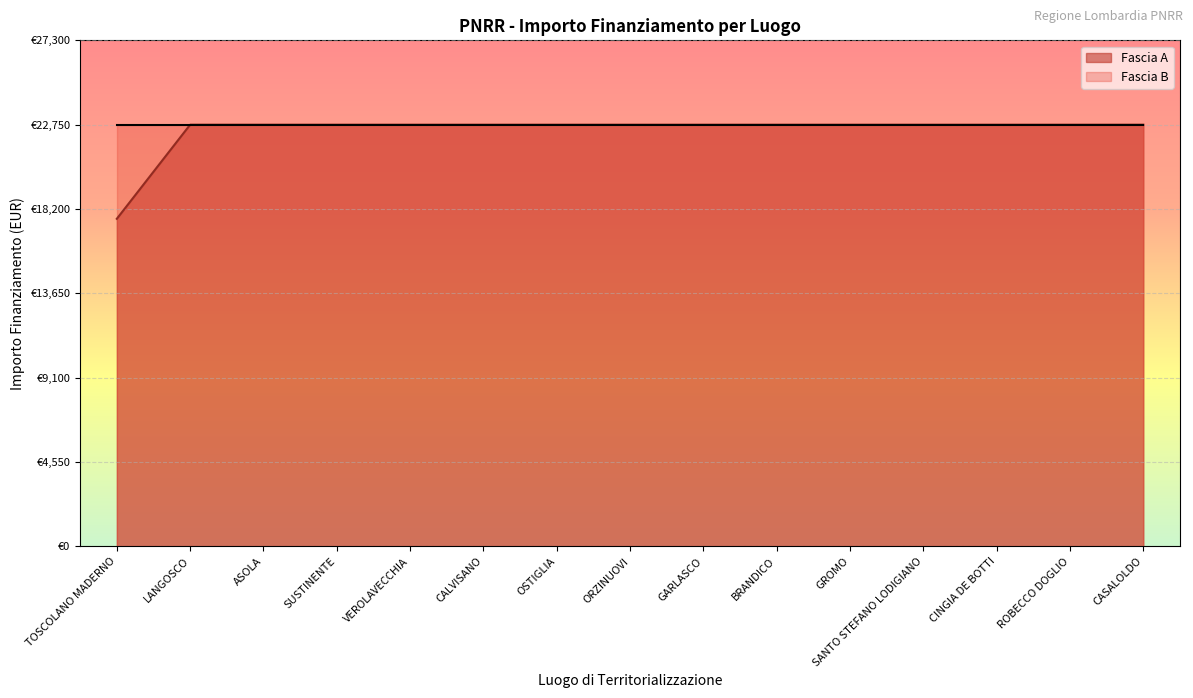

At which category does the chart reach its peak across all series?

LANGOSCO